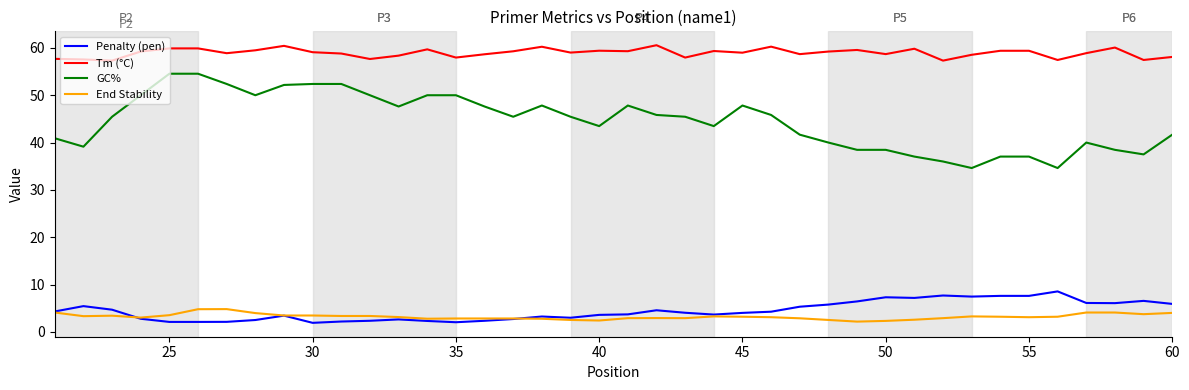

What is the minimum value for End Stability?

2.2